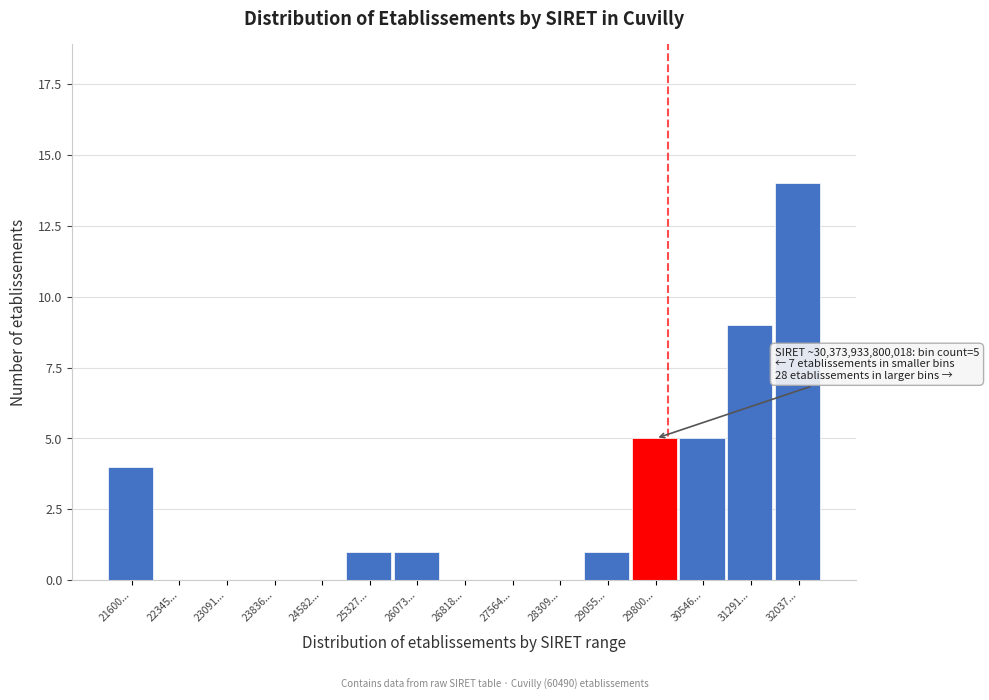

Reading left to right, list all the values displayed in this chart.

21600...=4	22345...=0	23091...=0	23836...=0	24582...=0	25327...=1	26073...=1	26818...=0	27564...=0	28309...=0	29055...=1	29800...=5	30546...=5	31291...=9	32037...=14